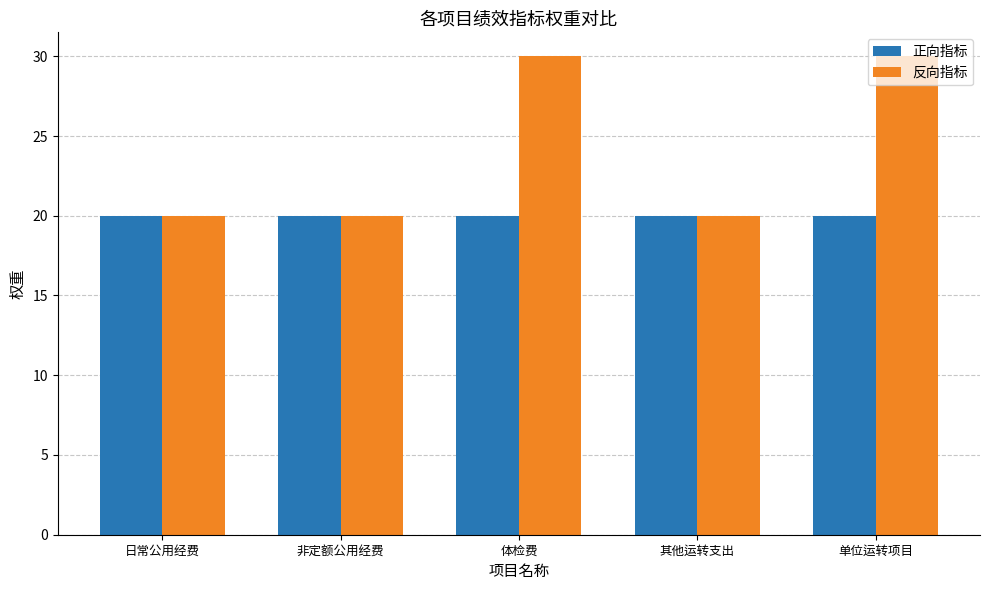

How many groups of bars are there?

5